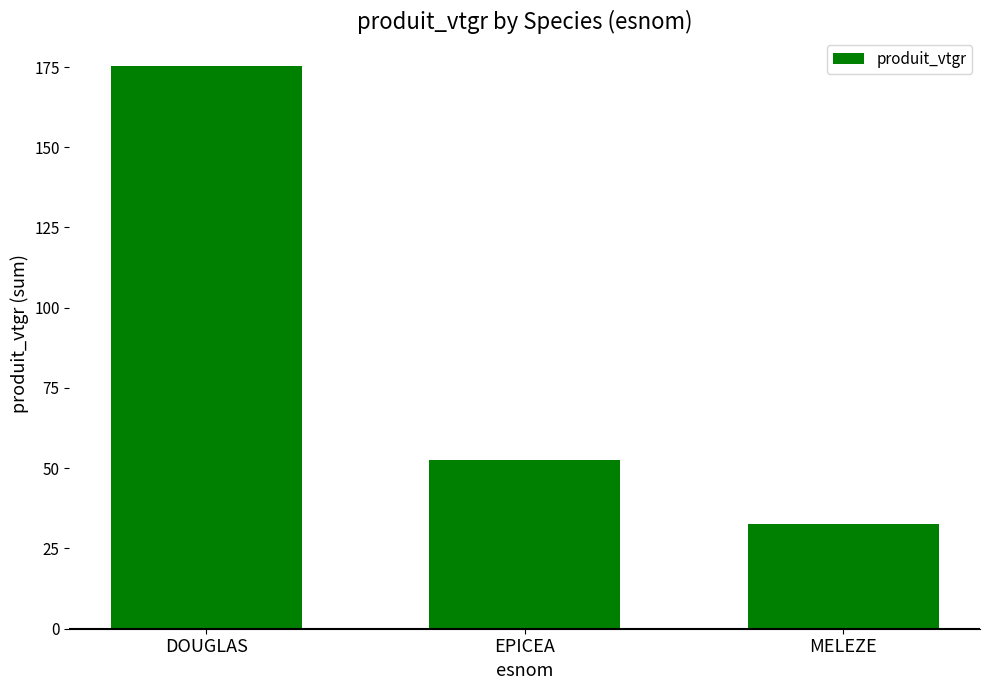

Between MELEZE and DOUGLAS, which is larger?

DOUGLAS